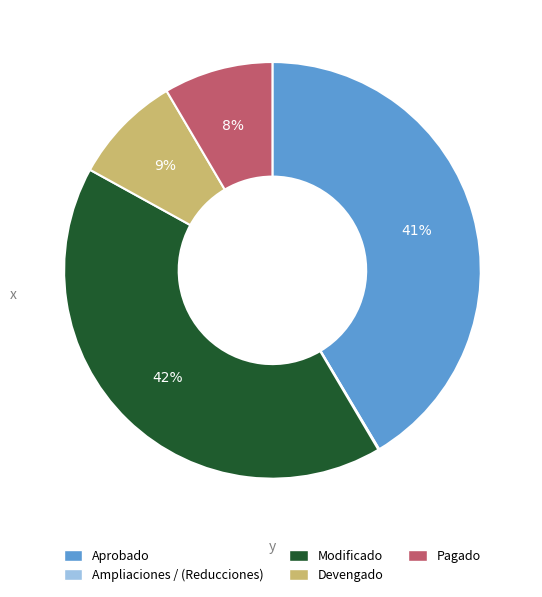

What percentage is the Pagado slice, to the nearest percent?

8%